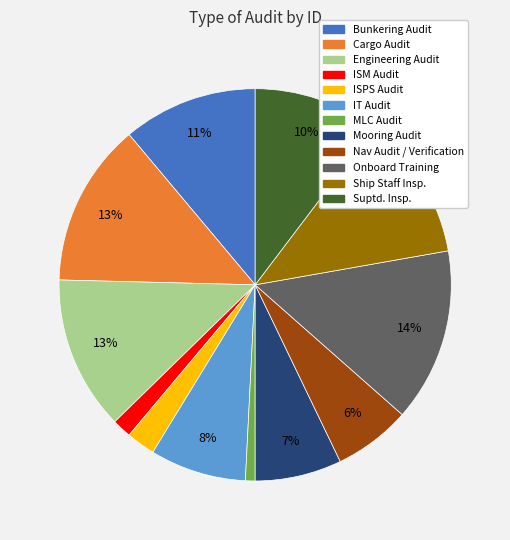

To the nearest percent, what portion does Bunkering Audit represent?

11%